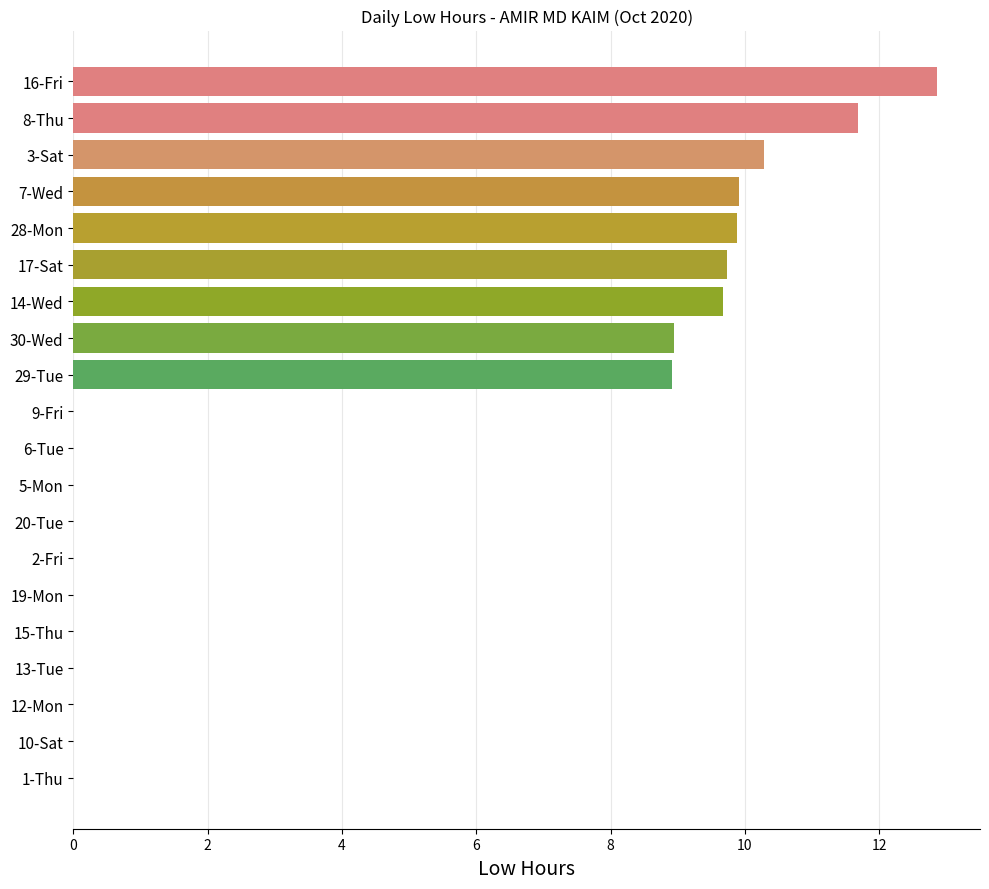

True or false: the data shows -4.2 at 10-Sat.

False